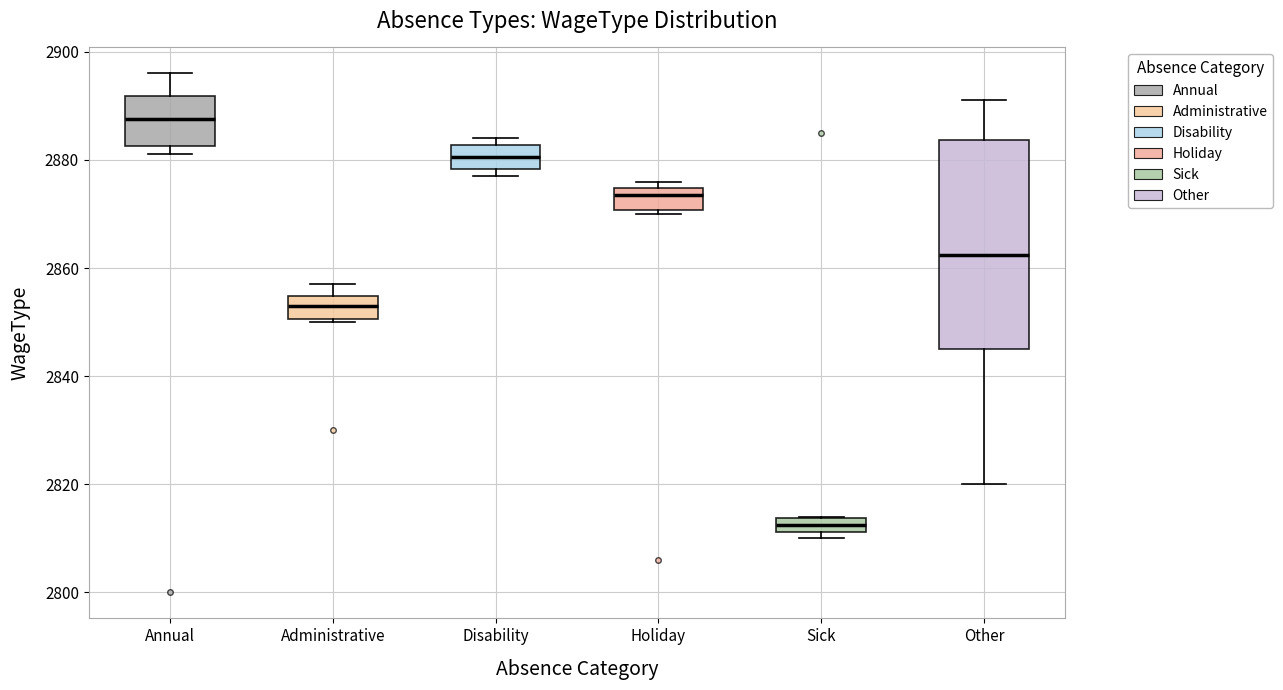

Which box has the highest median line?

Annual